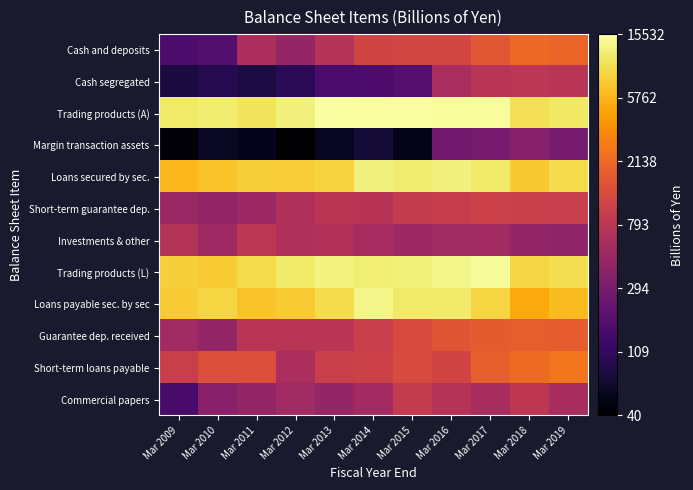

List the series in order of their peak value, lowest first.

Margin transaction assets, Cash segregated, Investments & other, Commercial papers, Short-term guarantee dep., Guarantee dep. received, Cash and deposits, Short-term loans payable, Loans secured by sec., Loans payable sec. by sec, Trading products (L), Trading products (A)